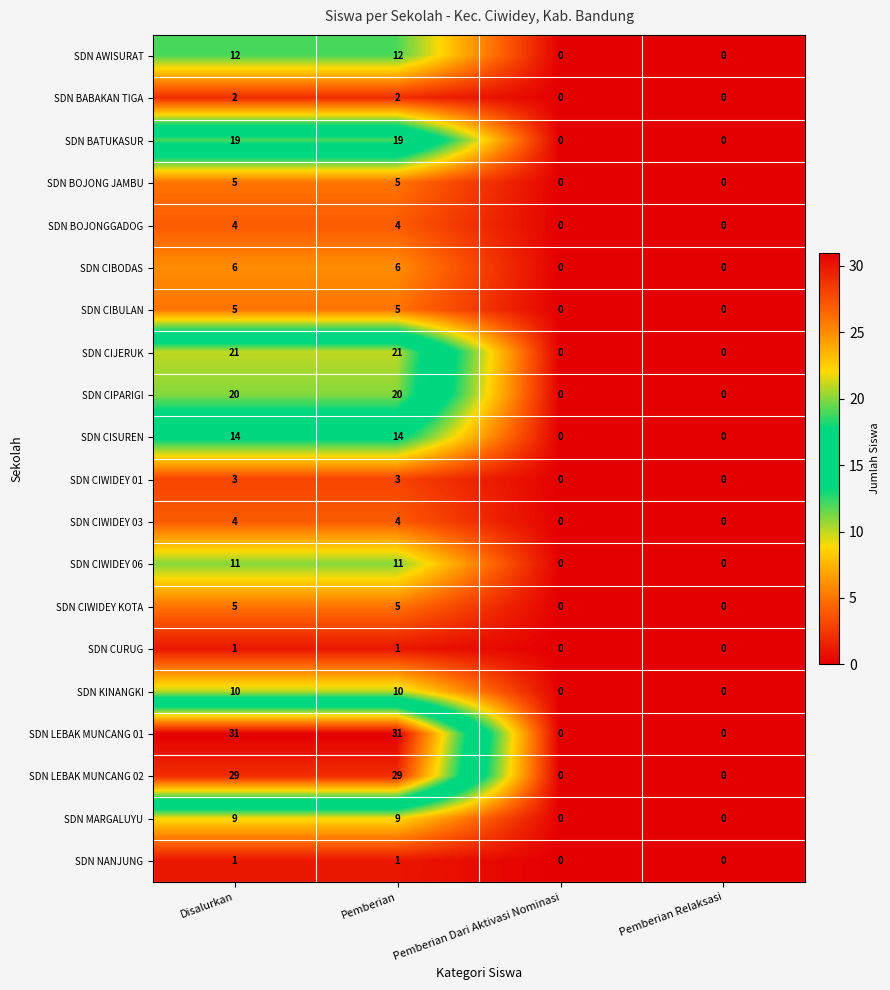

True or false: SDN CISUREN has a value of 14 at Pemberian.

True